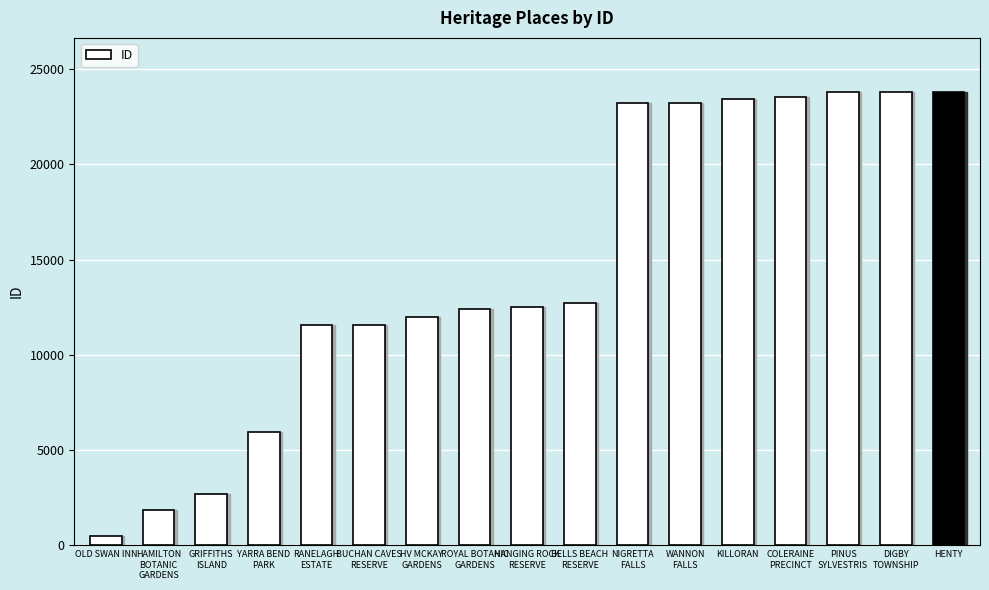

How many distinct data groups are displayed?

1